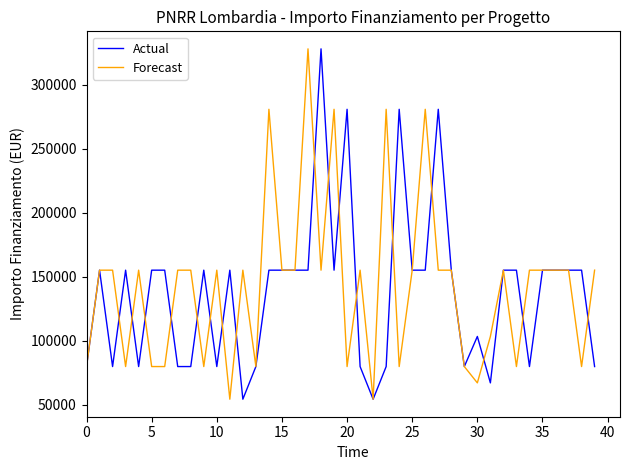

How many series are shown in this chart?

2